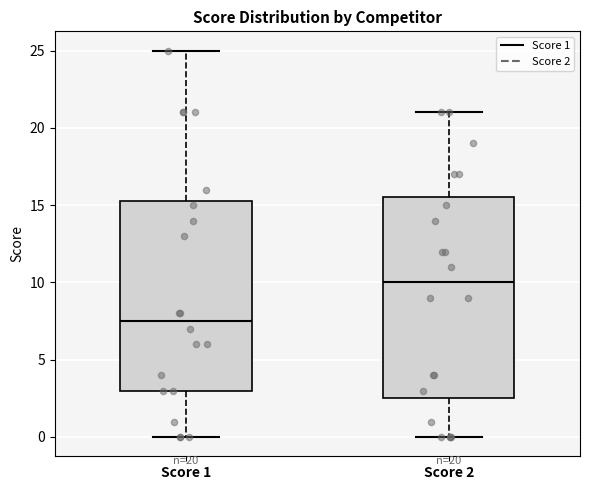

Comparing the boxes themselves (not the whiskers), which one is the tallest?

Score 2